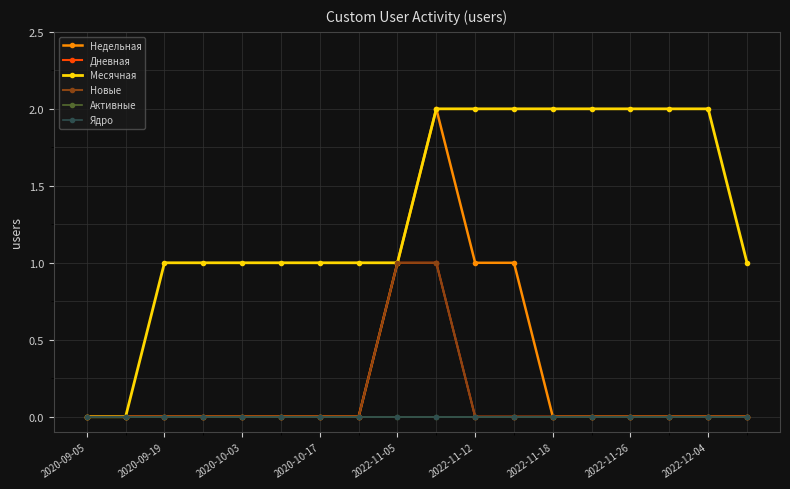

Does the chart have visible grid lines?

Yes